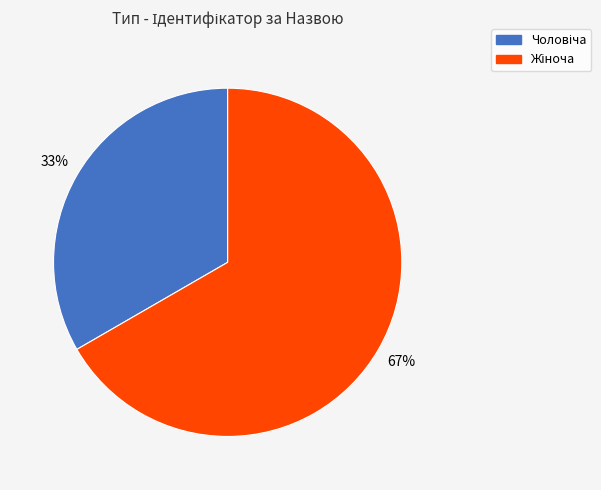

Is there a majority slice in this chart?

Yes